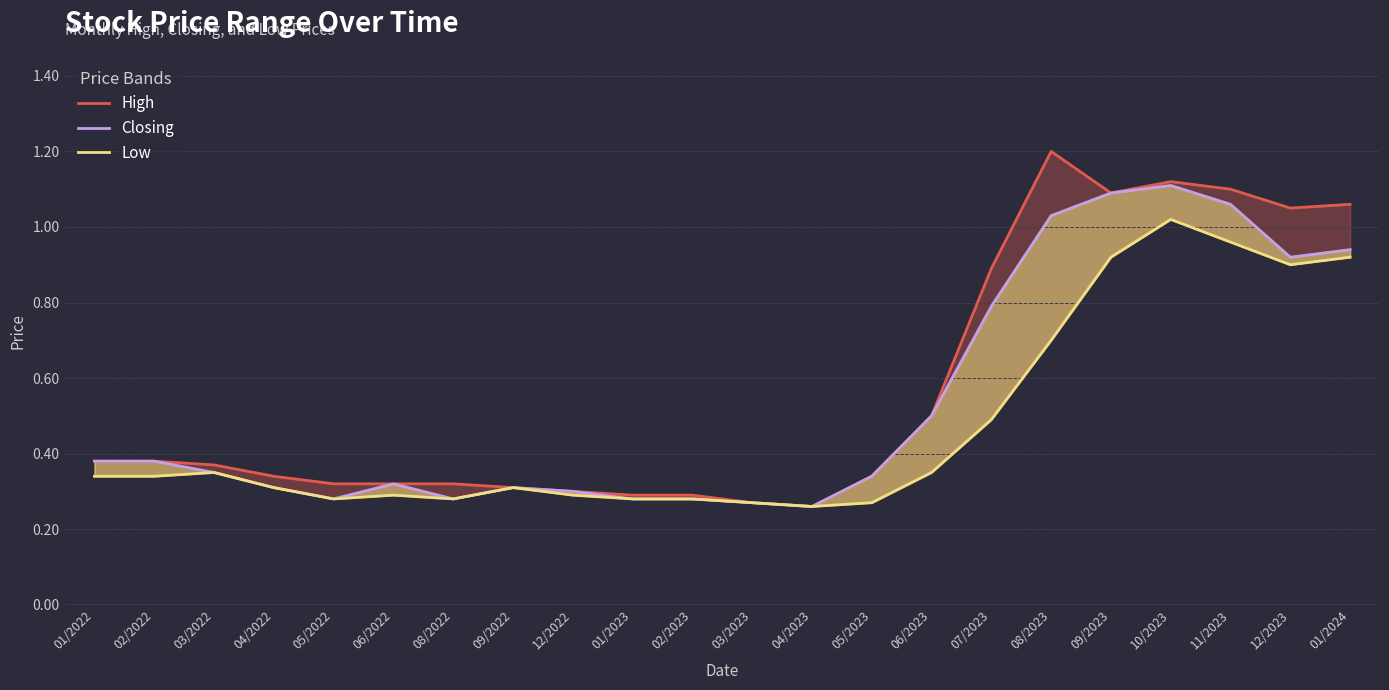

What are all the series names shown in the legend?

High, Closing, Low